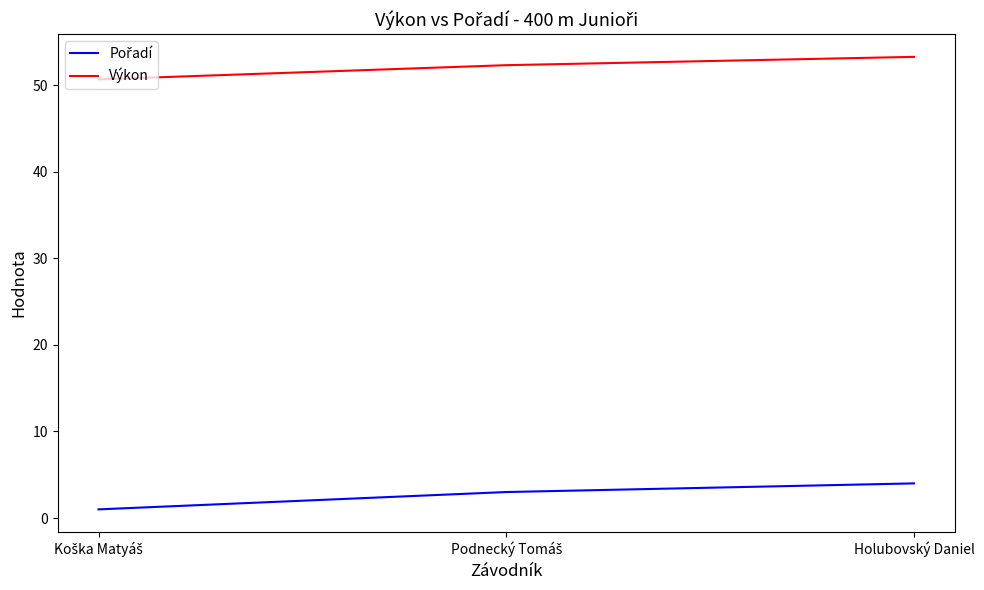

What position from the left is Holubovský Daniel?

3